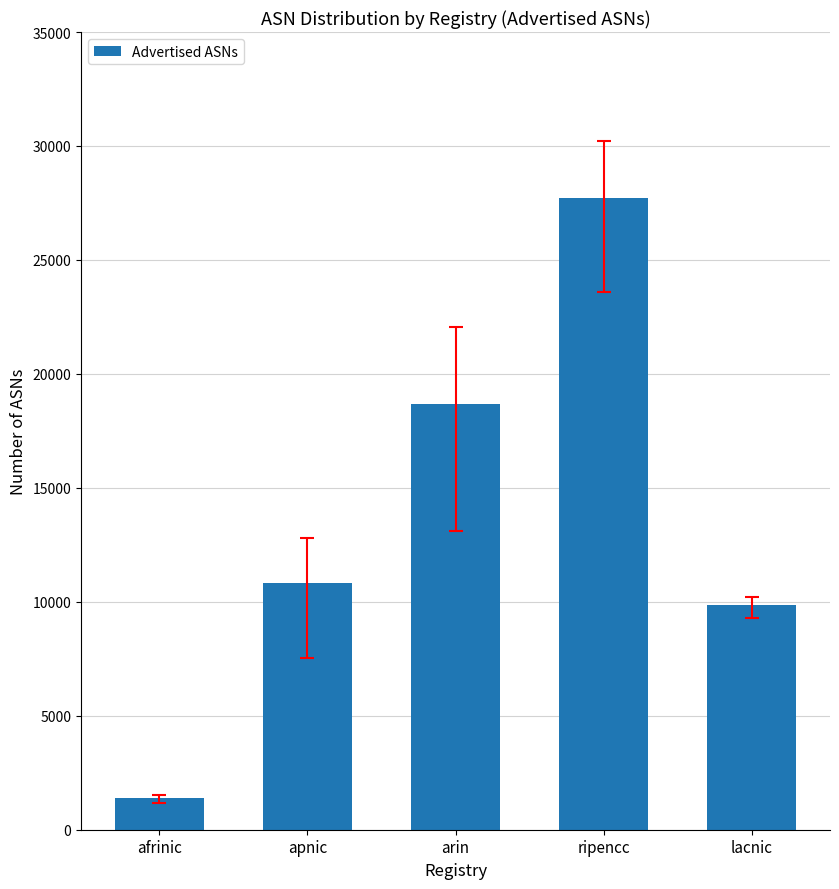

List the labels in order of value, smallest first.

afrinic, lacnic, apnic, arin, ripencc